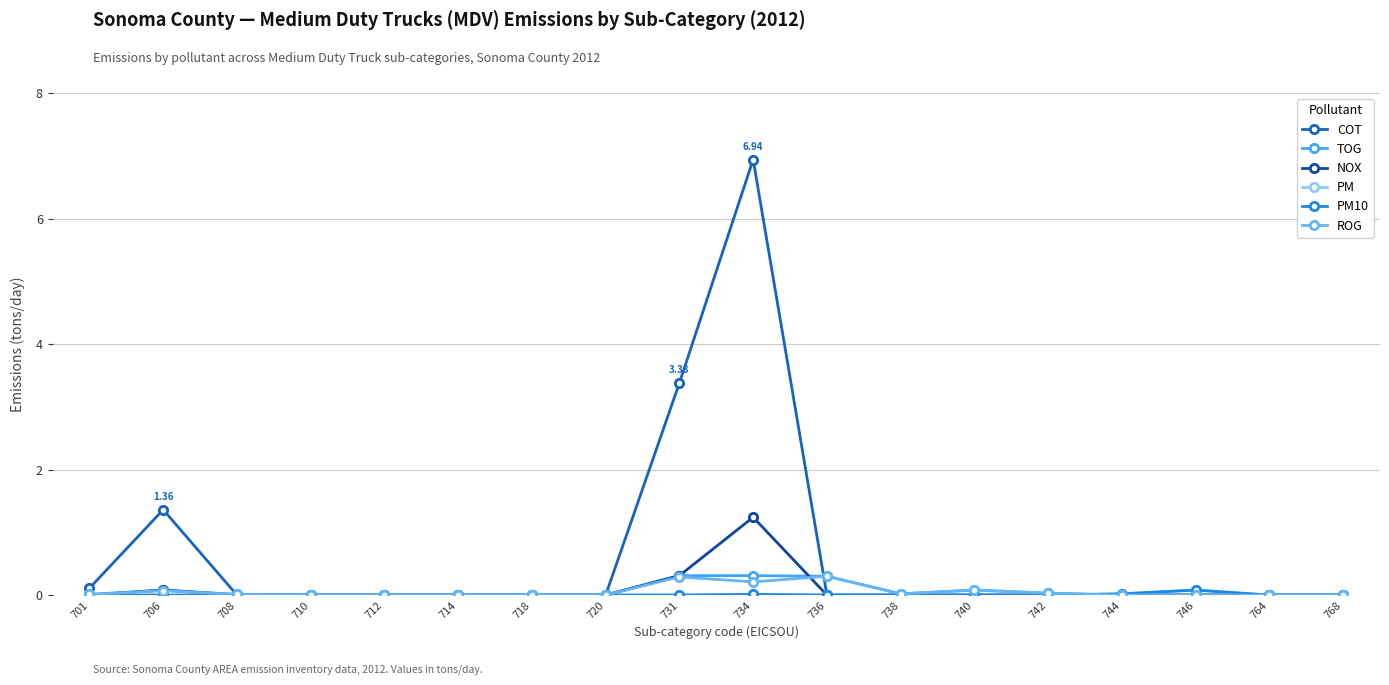

Does the chart have visible grid lines?

Yes